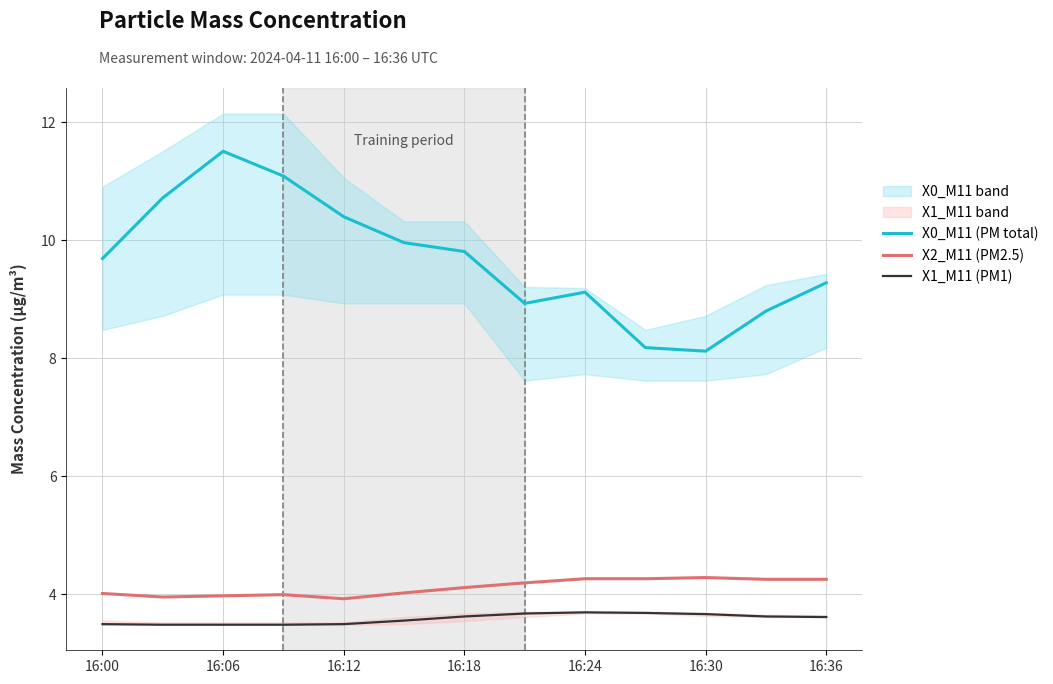

How many lines are shown in the chart?

3